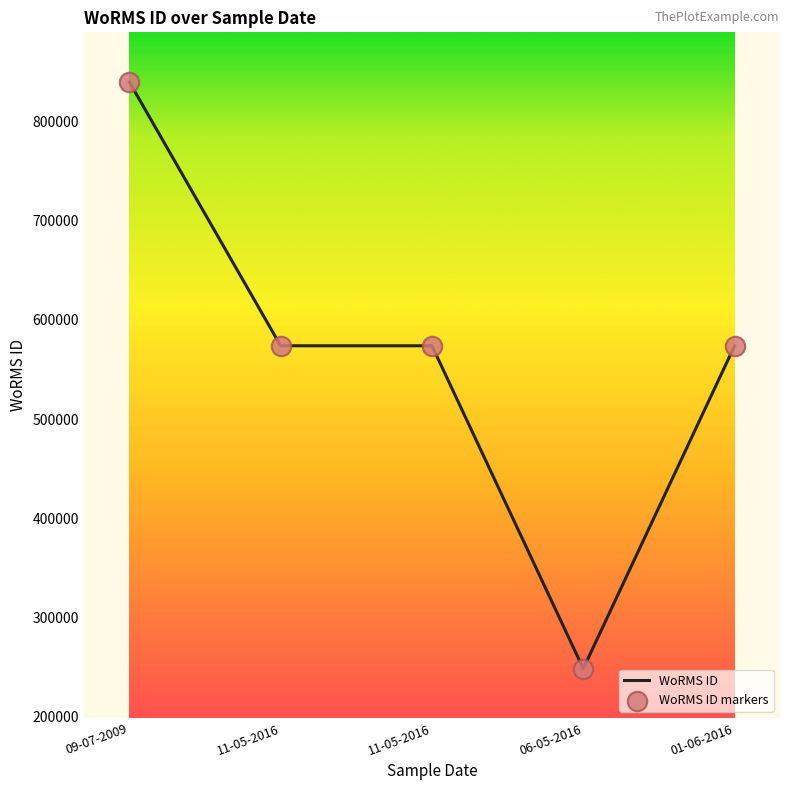

Count the number of categories in the chart.

5